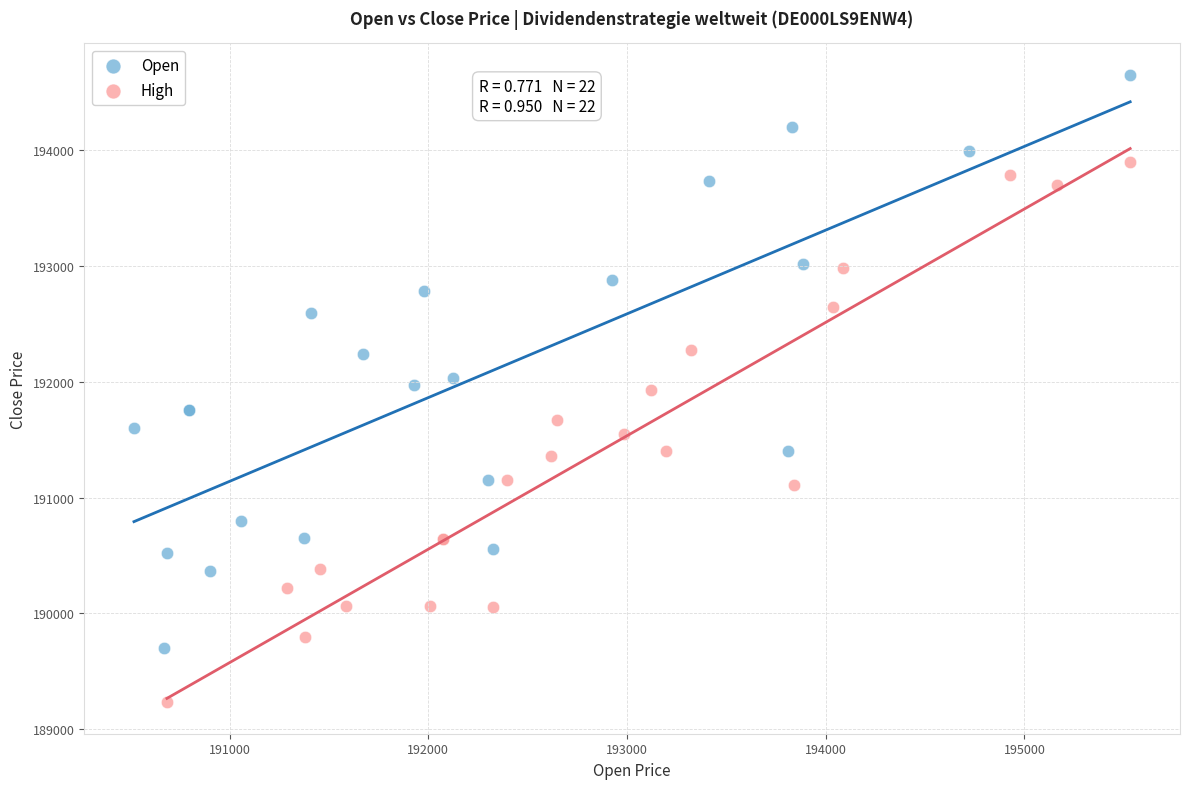

Which series reaches the maximum Y coordinate?

Open